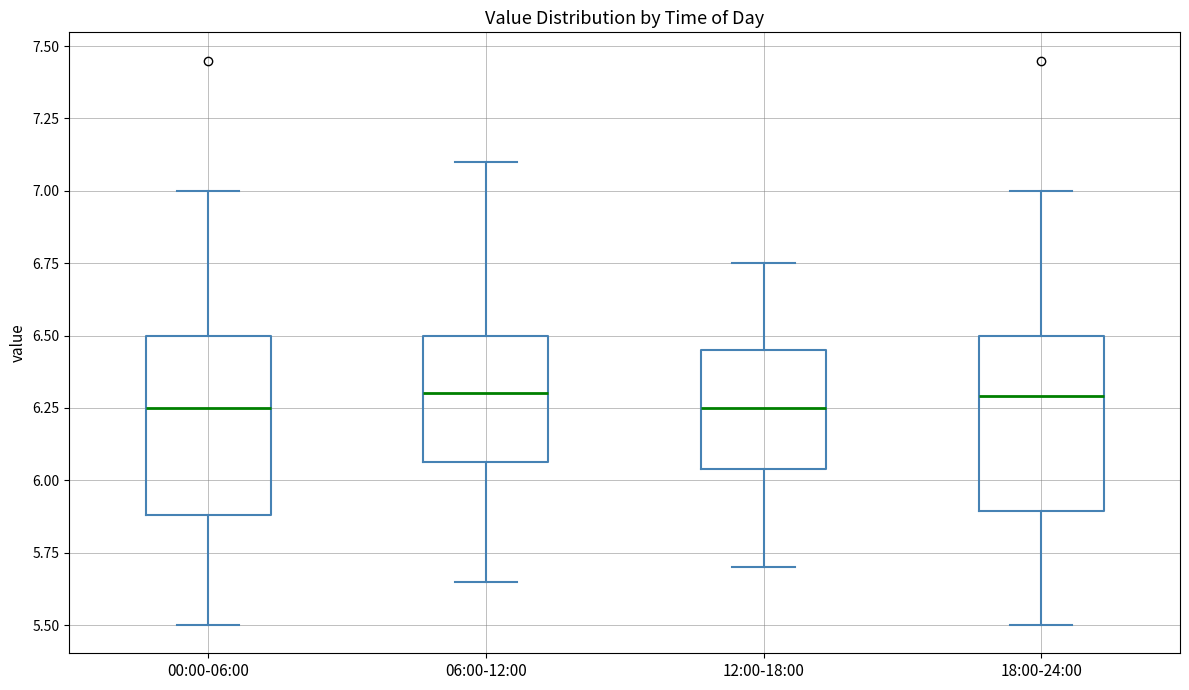

Reading left to right, transcribe this box plot: for each box, give where its median line is, the range the box spans, and where its two whiskers end, as read against the y-axis. The values are not printed on the chart, so give them approximately, as read against the axis.

00:00-06:00: median 6.25, box 5.90 to 6.50, whiskers 5.50 to 7.00
06:00-12:00: median 6.30, box 6.05 to 6.50, whiskers 5.65 to 7.10
12:00-18:00: median 6.25, box 6.05 to 6.45, whiskers 5.70 to 6.75
18:00-24:00: median 6.30, box 5.90 to 6.50, whiskers 5.50 to 7.00